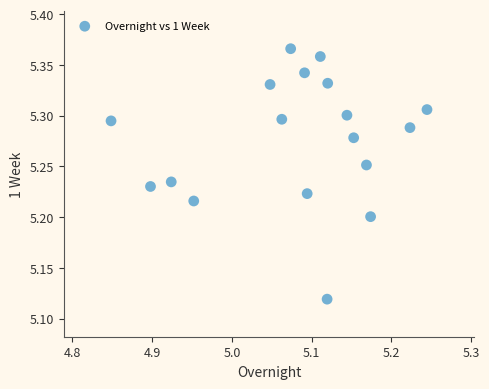

What is the range of X values (max minus min)?

0.4